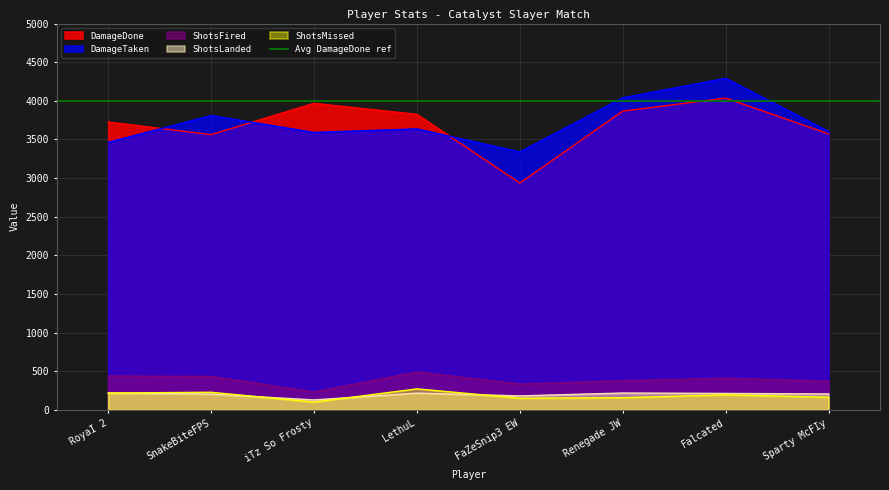

At which category does the chart reach its peak across all series?

Falcated